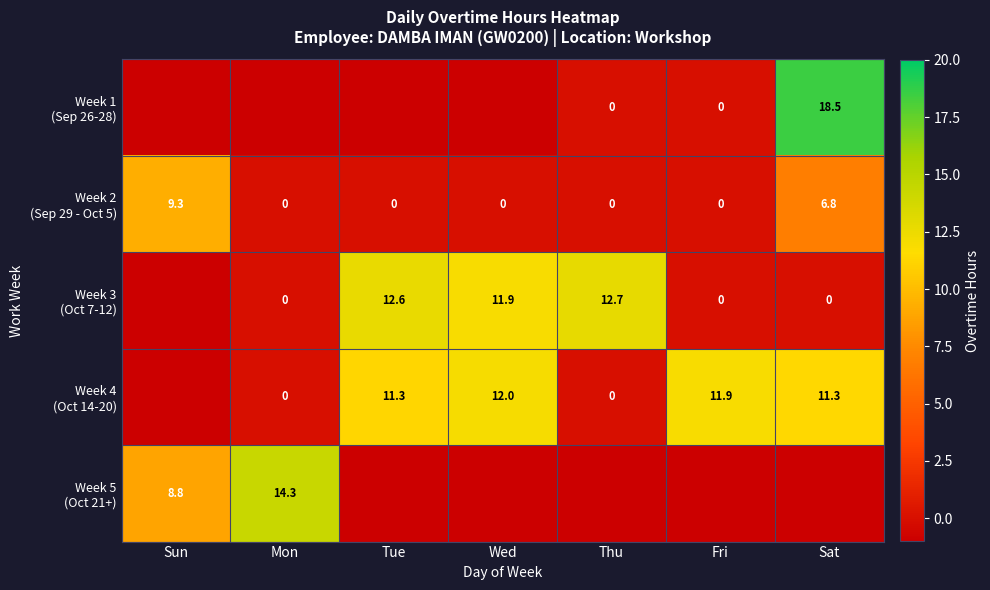

Between Mon and Wed, which is larger?

Mon